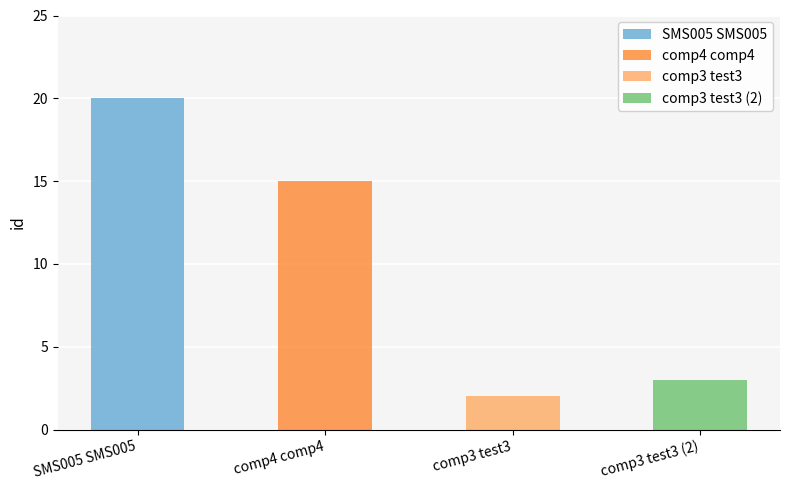

What is the smallest value displayed?

2